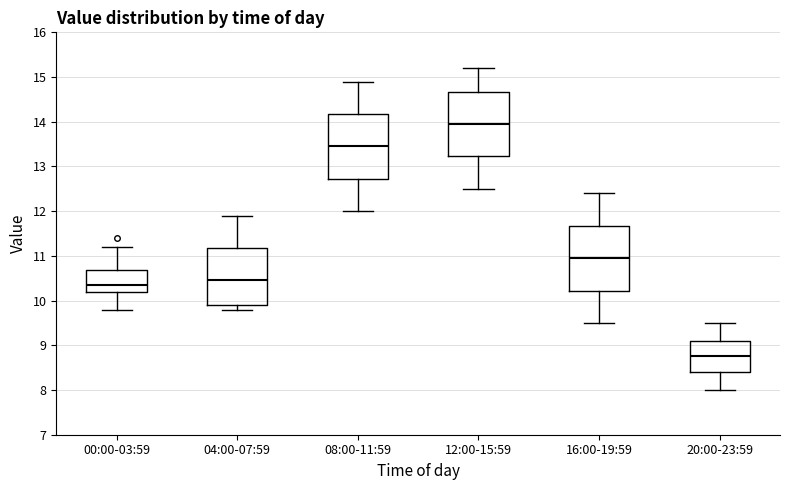

Reading left to right, read every box against the y-axis: the position of its median line, the range the box covers, and the ends of its whiskers. The values are not printed on the chart, so give them approximately, as read against the axis.

00:00-03:59: median 10.4, box 10.2 to 10.7, whiskers 9.8 to 11.2
04:00-07:59: median 10.5, box 9.9 to 11.2, whiskers 9.8 to 11.9
08:00-11:59: median 13.5, box 12.7 to 14.2, whiskers 12.0 to 14.9
12:00-15:59: median 14.0, box 13.2 to 14.7, whiskers 12.5 to 15.2
16:00-19:59: median 11.0, box 10.2 to 11.7, whiskers 9.5 to 12.4
20:00-23:59: median 8.8, box 8.4 to 9.1, whiskers 8.0 to 9.5